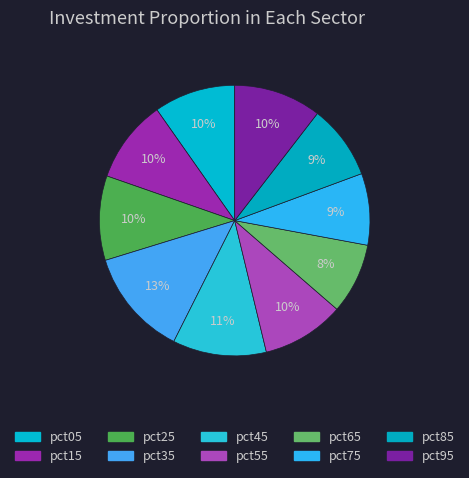

Which has a higher value, pct05 or pct15?

pct15